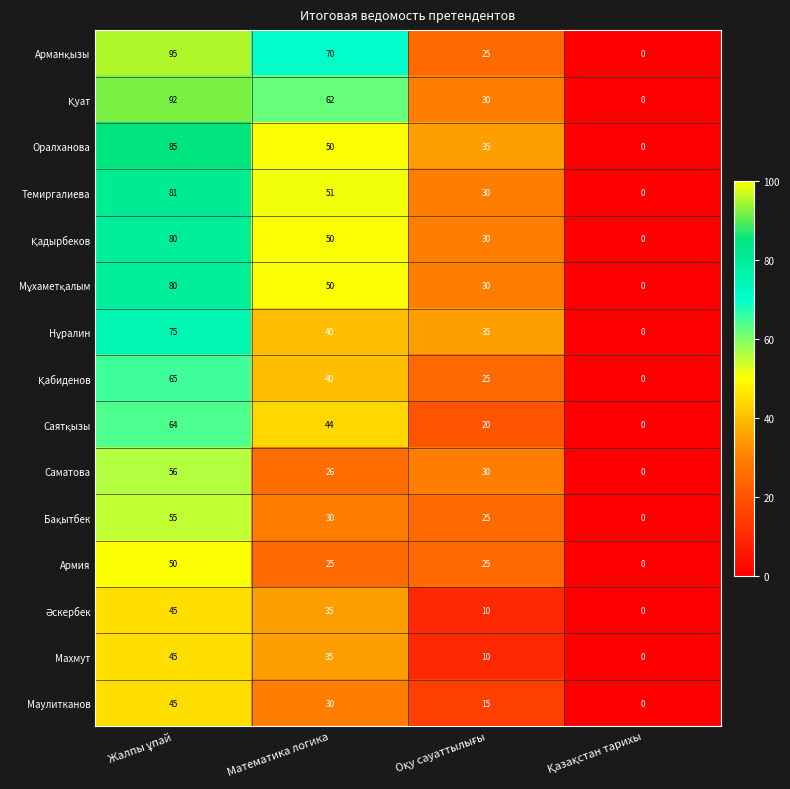

What is the average value of the Армия series?

25